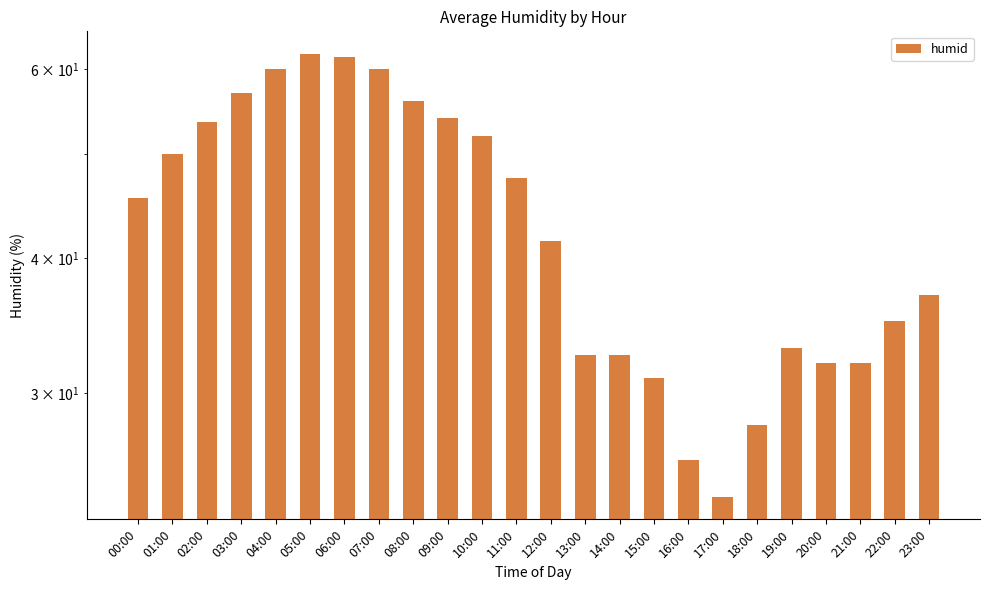

The chart shows a value of 32.0 at 21:00. True or false?

True